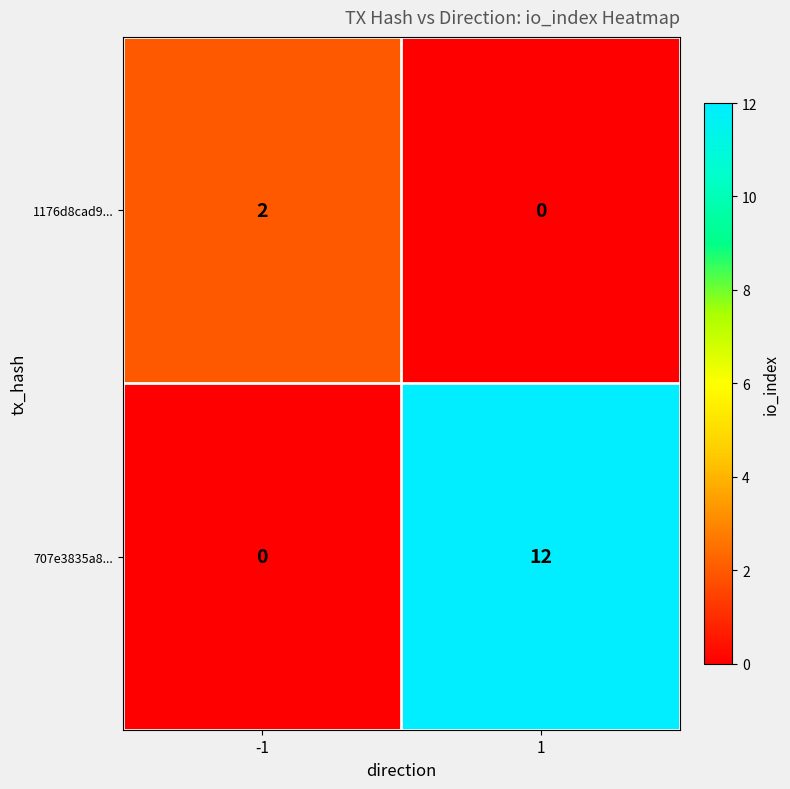

What is the difference between the 707e3835a8... values at 1 and -1?

12